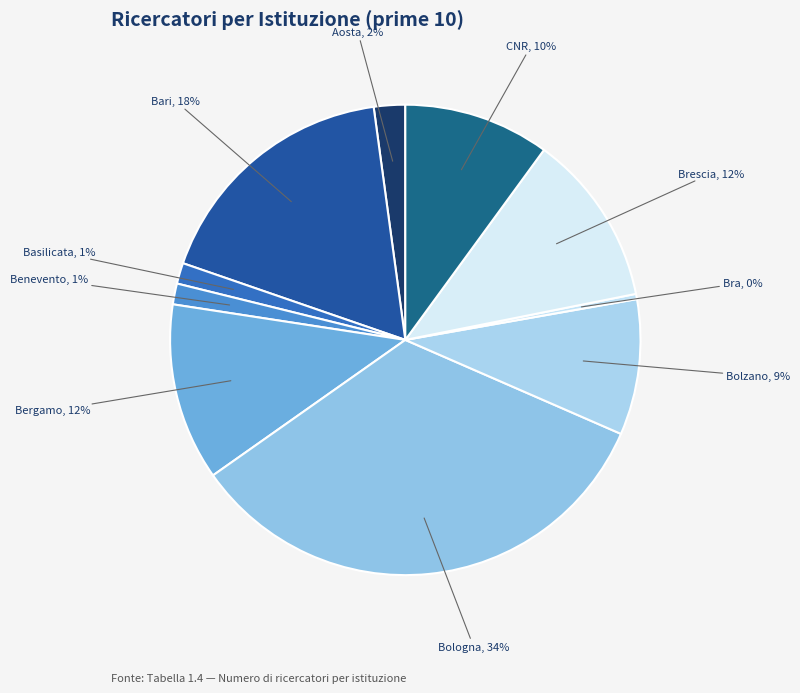

How many segments does this pie chart have?

10